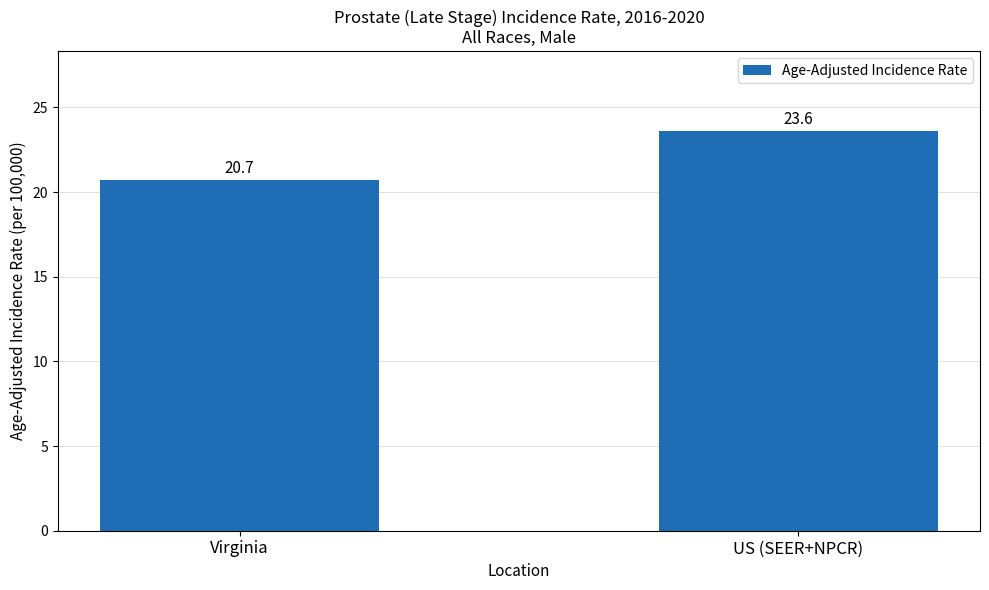

What position from the left is US (SEER+NPCR)?

2